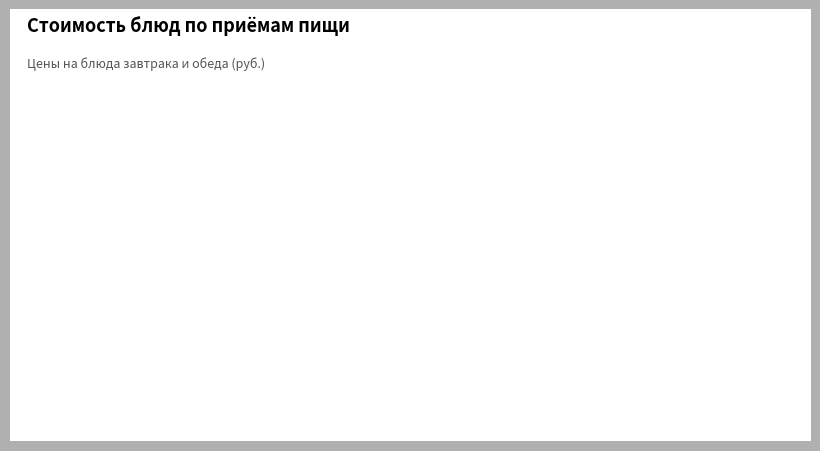

Is there any slice that represents more than half of the pie?

Yes